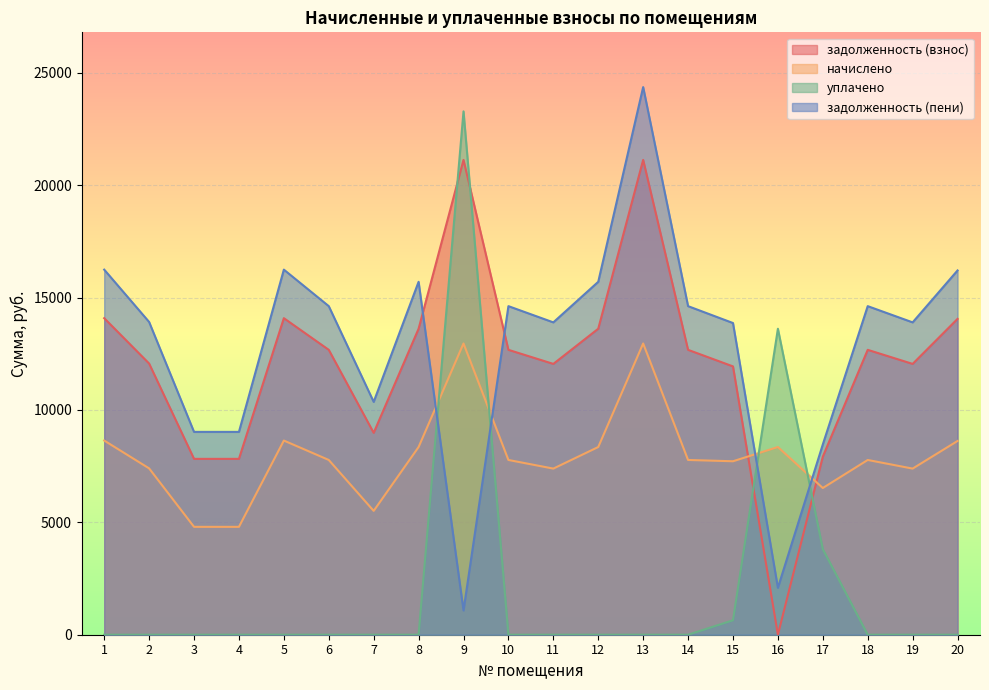

Between 7 and 20, which series saw the biggest shift?

задолженность (пени)